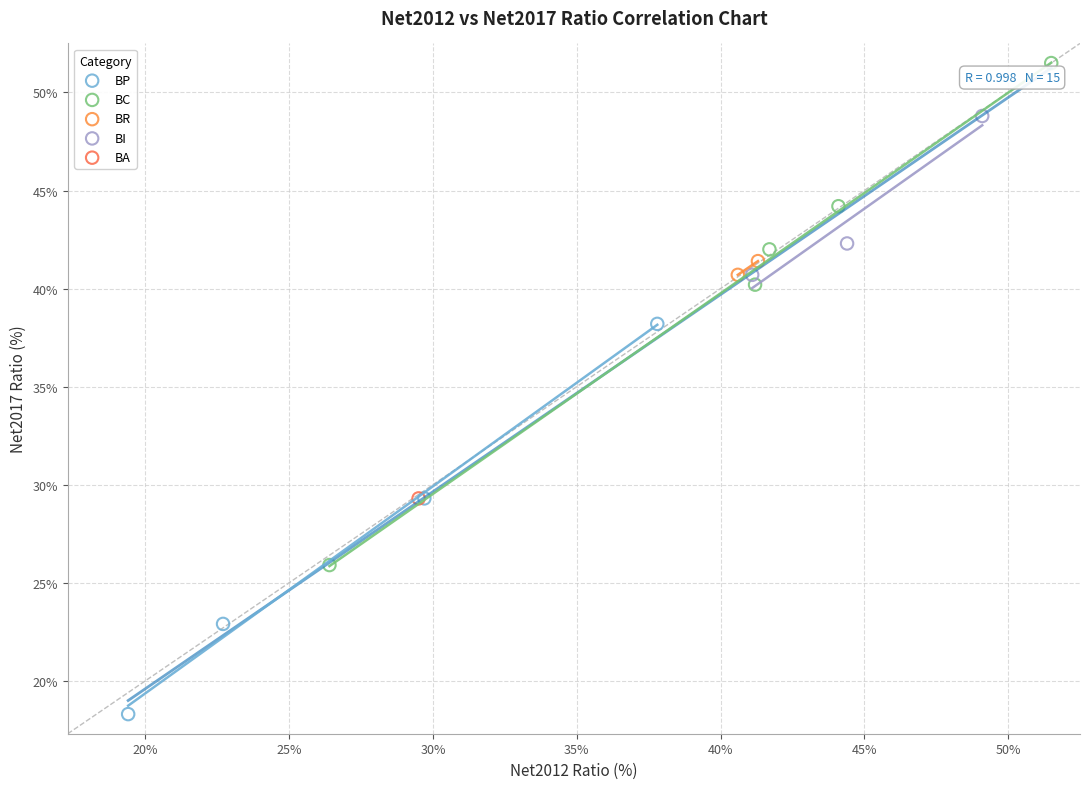

Which series reaches the minimum Y coordinate?

BP